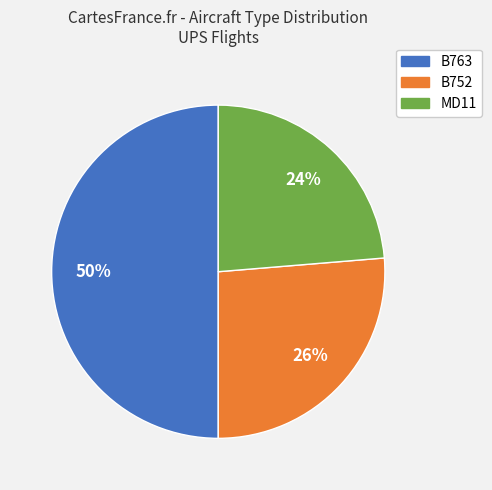

How many segments does this pie chart have?

3